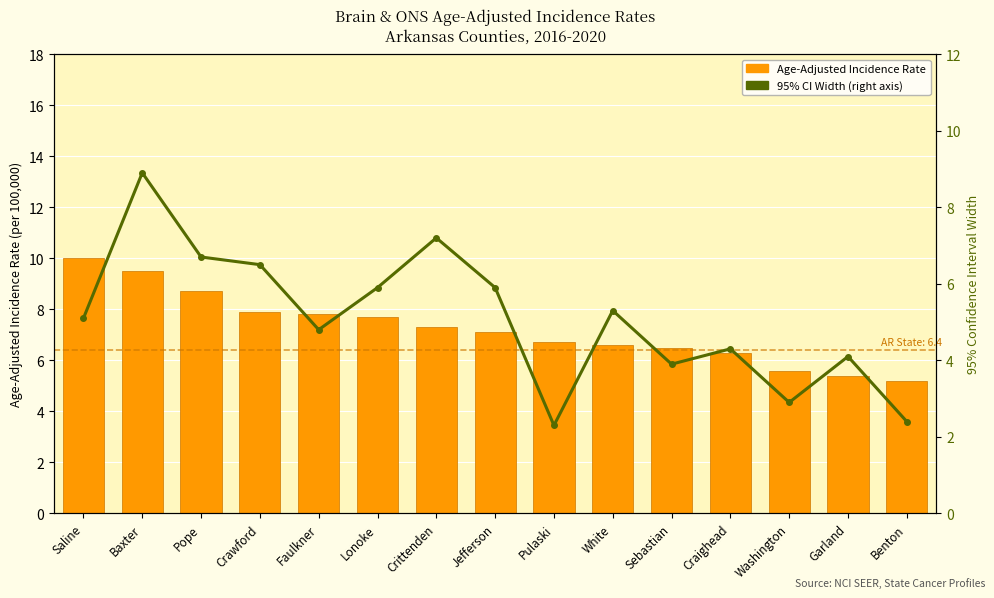

True or false: 95% CI Width (right axis) has a value of 5.3 at White.

True